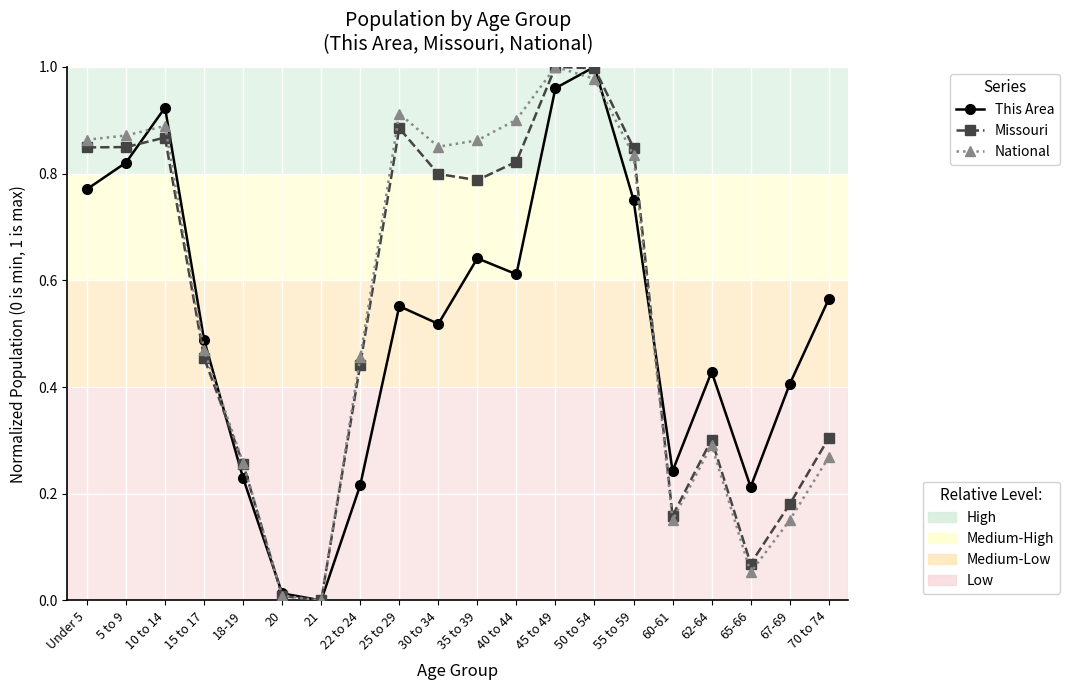

What is the label of the 13th point from the left?

45 to 49